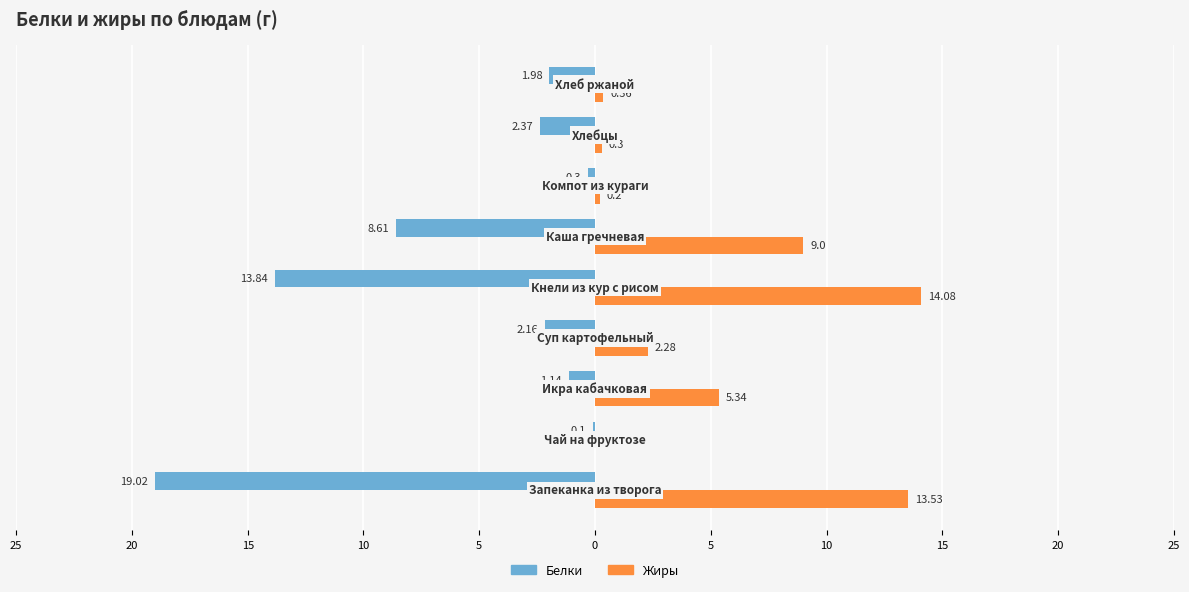

What are all the series names shown in the legend?

Белки, Жиры